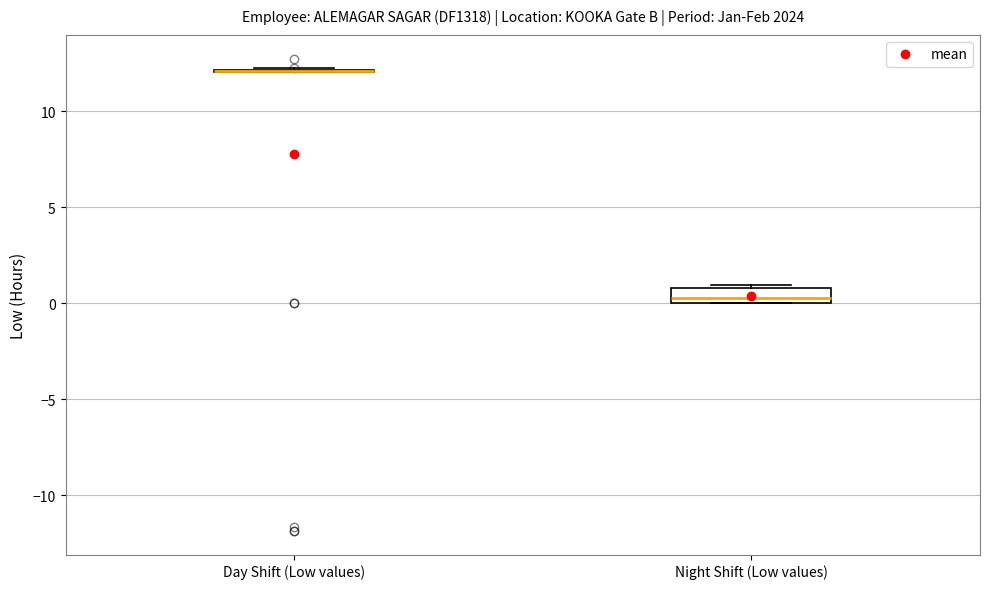

Reading left to right, transcribe this box plot: for each box, give where its median line is, the range the box spans, and where its two whiskers end, as read against the y-axis. The values are not printed on the chart, so give them approximately, as read against the axis.

Day Shift (Low values): box collapsed to a line at 12.0, whiskers 12.0 to 12.0
Night Shift (Low values): median 0.5, box 0.0 to 1.0, whiskers 0.0 to 1.0 (just above the box's upper edge)